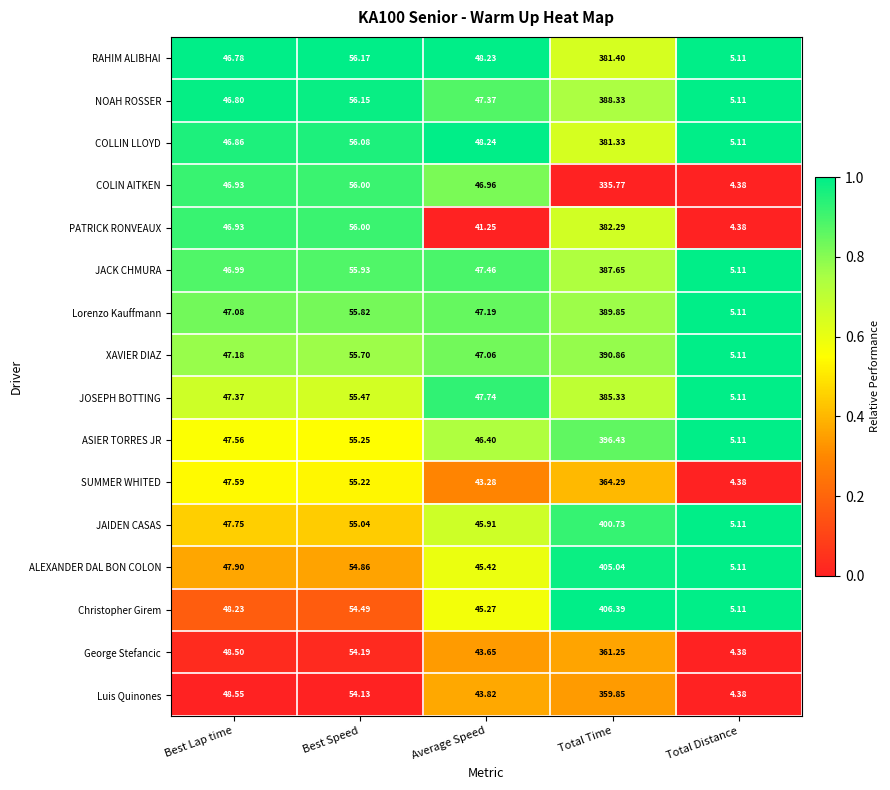

How many categories are shown in the chart?

5